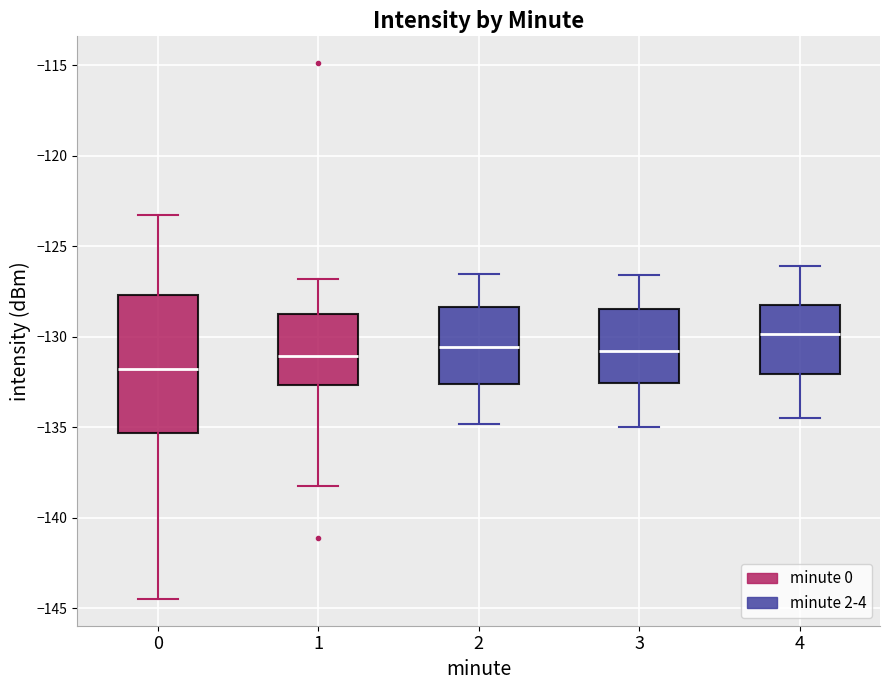

Reading left to right, transcribe this box plot: for each box, give where its median line is, the range the box spans, and where its two whiskers end, as read against the y-axis. The values are not printed on the chart, so give them approximately, as read against the axis.

0: median -132.0, box -135.5 to -127.5, whiskers -144.5 to -123.5
1: median -131.0, box -132.5 to -128.5, whiskers -138.0 to -127.0
2: median -130.5, box -132.5 to -128.5, whiskers -135.0 to -126.5
3: median -131.0, box -132.5 to -128.5, whiskers -135.0 to -126.5
4: median -130.0, box -132.0 to -128.0, whiskers -134.5 to -126.0